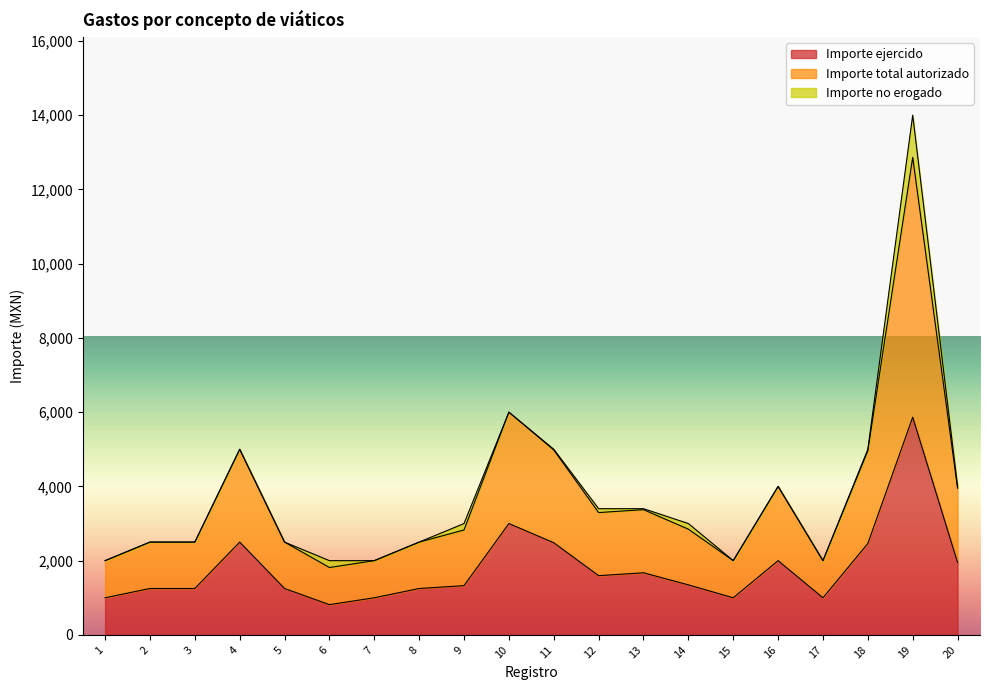

List the labels in order of Importe ejercido value, largest first.

19, 10, 4, 11, 18, 16, 20, 13, 12, 14, 9, 2, 3, 5, 8, 1, 7, 15, 17, 6